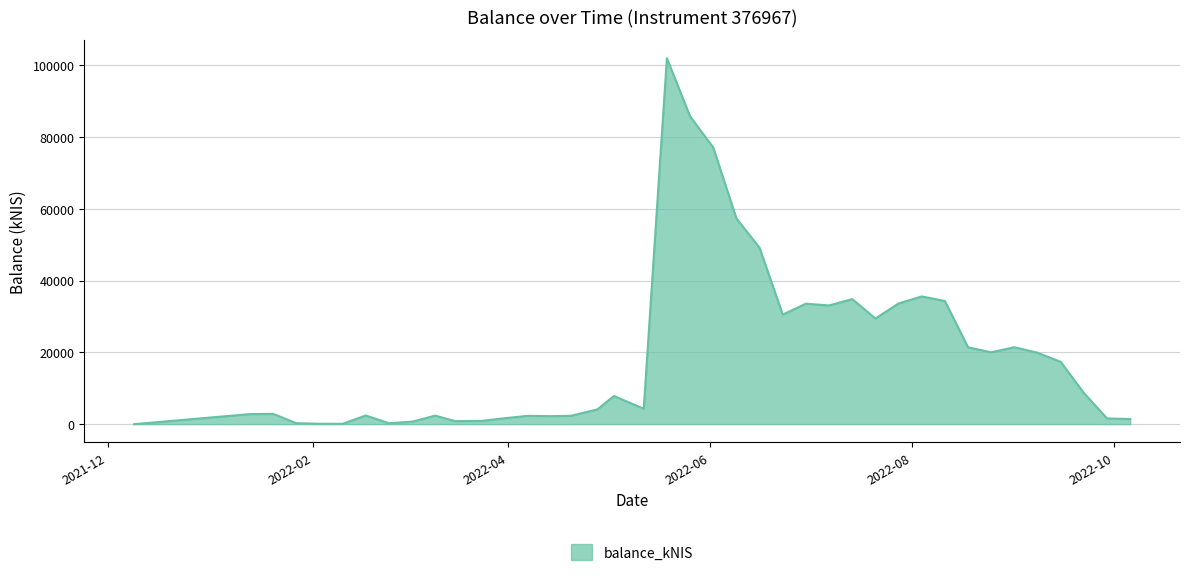

What is the difference between the maximum and minimum values?

101927.5